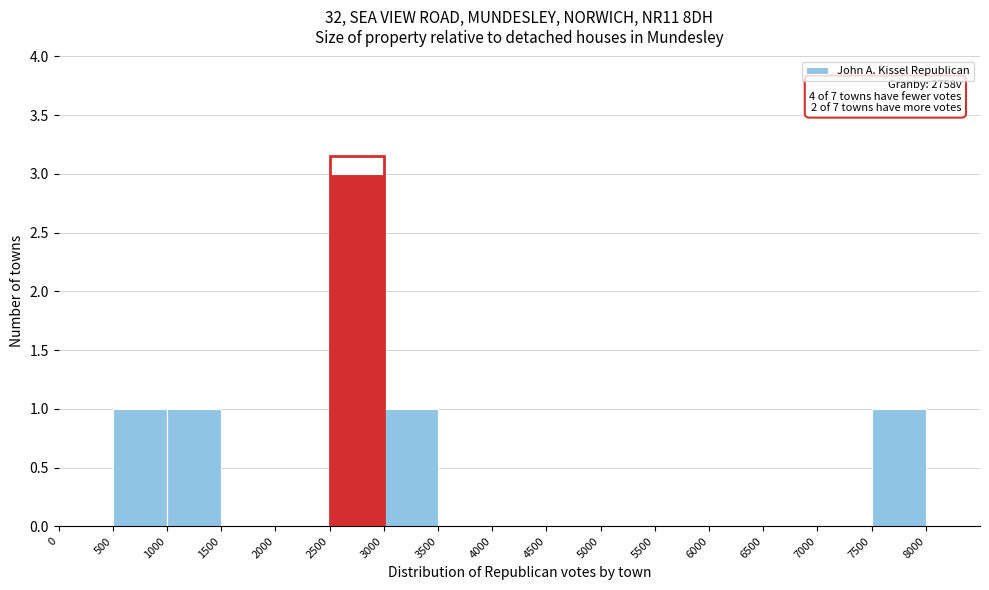

Which range on the x-axis has the tallest bar?

2500 to 3000